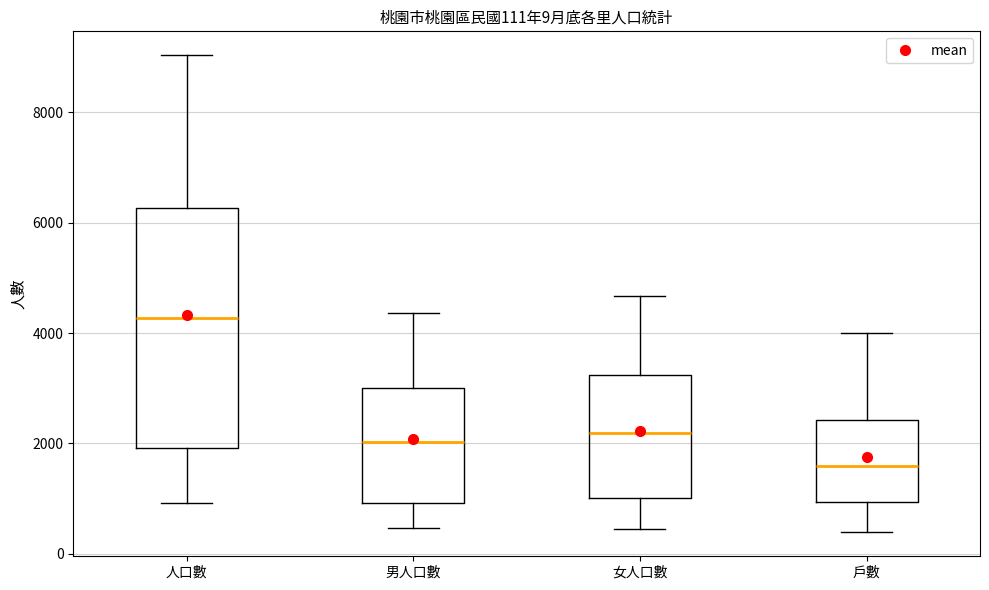

Which box's median line is the highest?

人口數